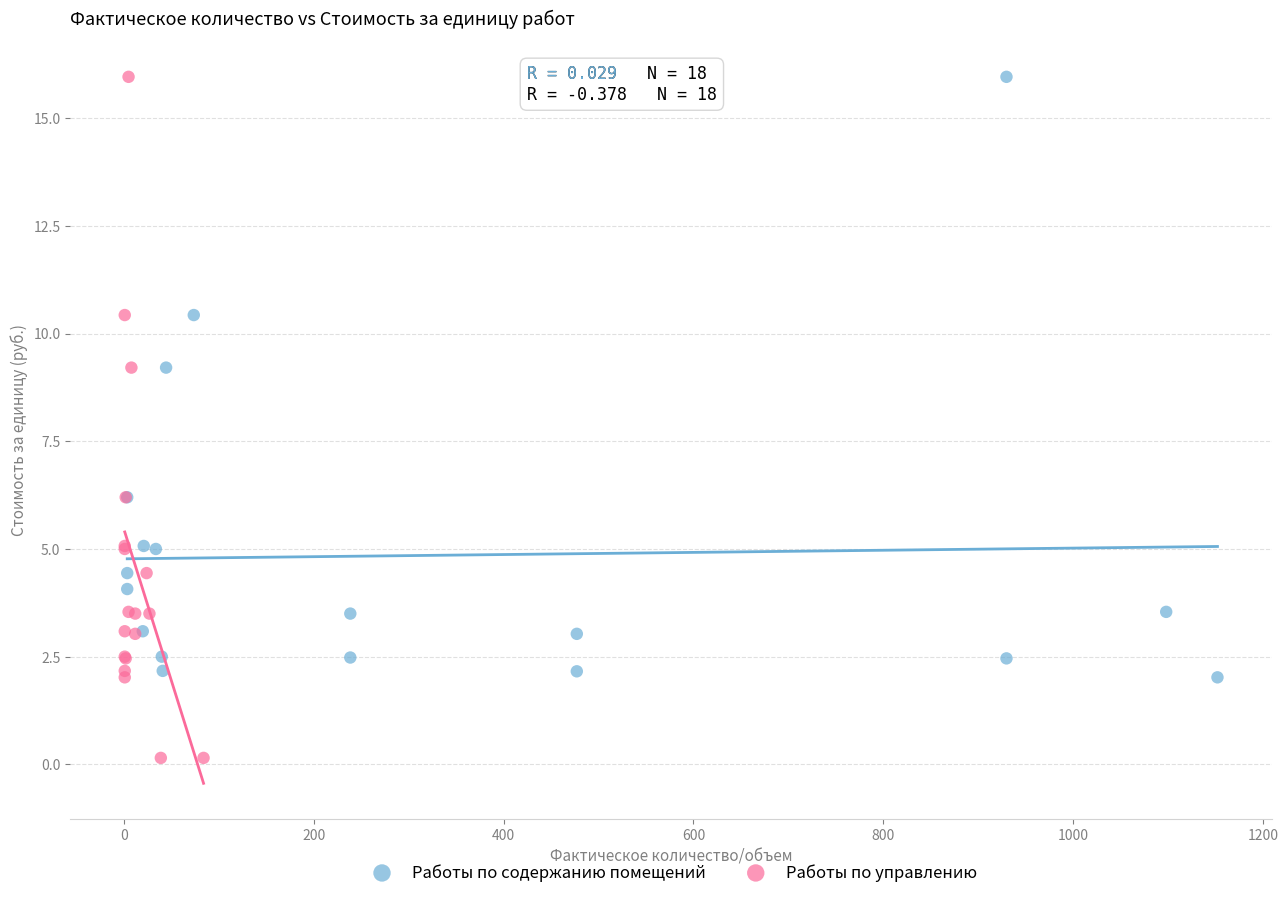

Which series has the largest Y range (max minus min)?

Работы по управлению